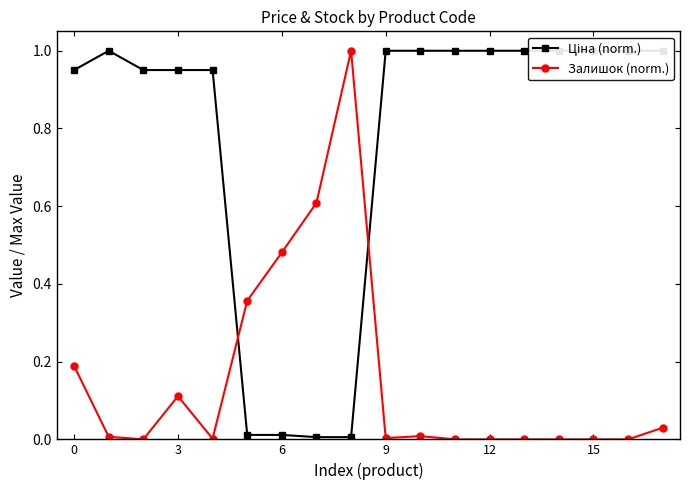

True or false: Ціна (norm.) has more than 0 interior local peaks.

True